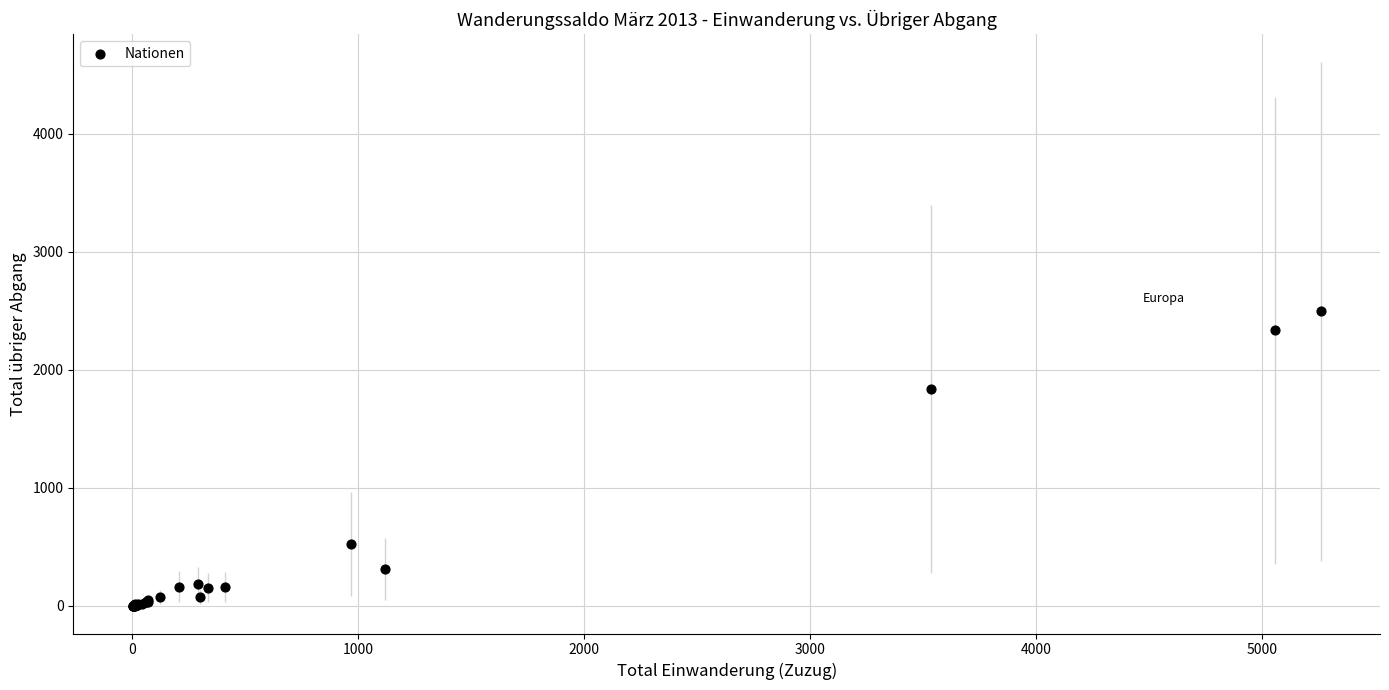

What Y value in the scatter plot is closest to 1247?

1836